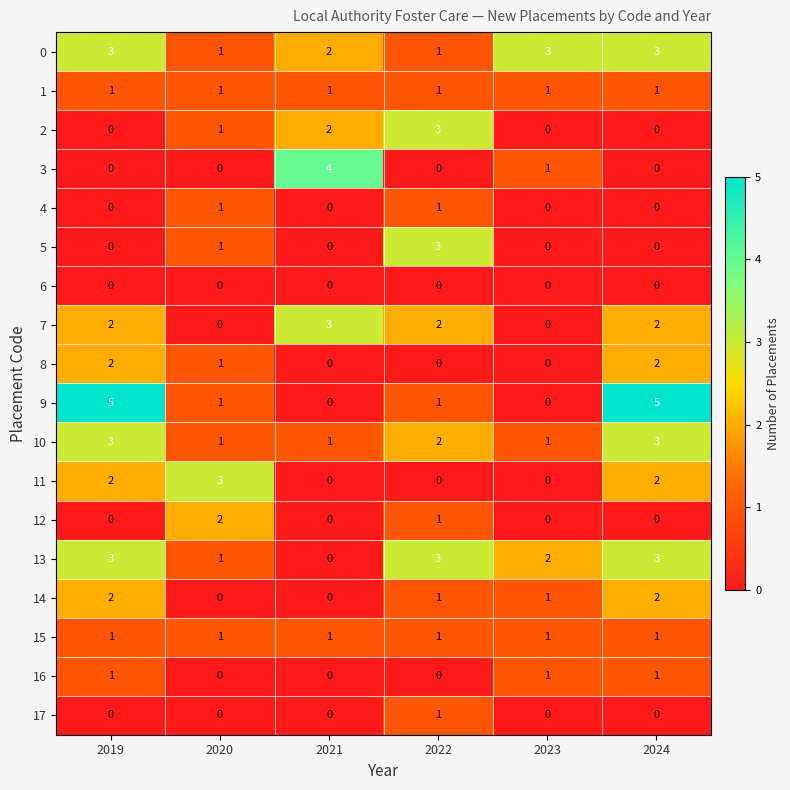

True or false: 0 has a value of 5 at 2019.

False